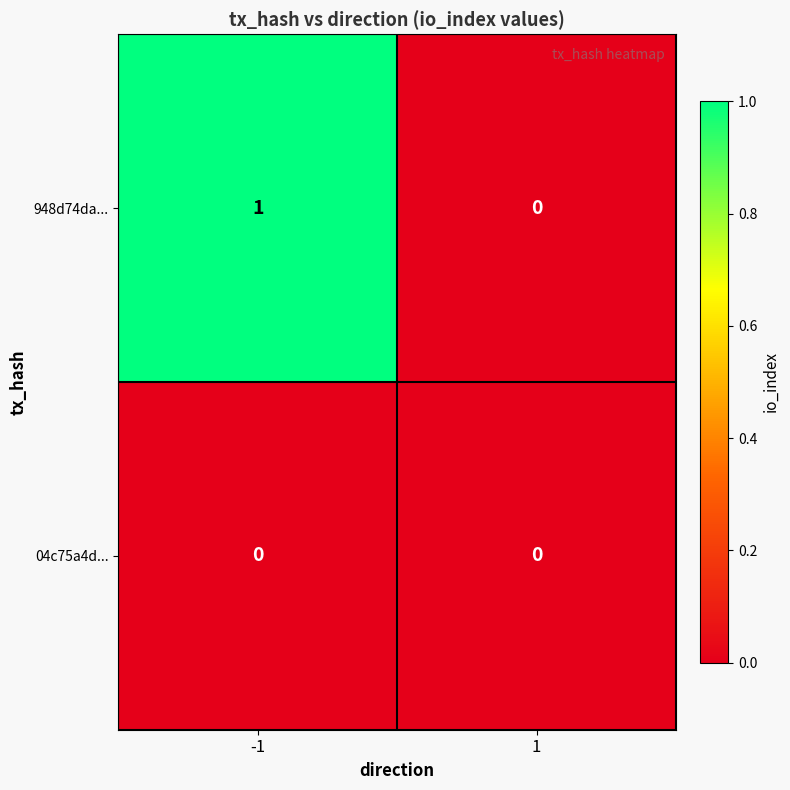

At -1, list the series in order from smallest to largest.

04c75a4d..., 948d74da...